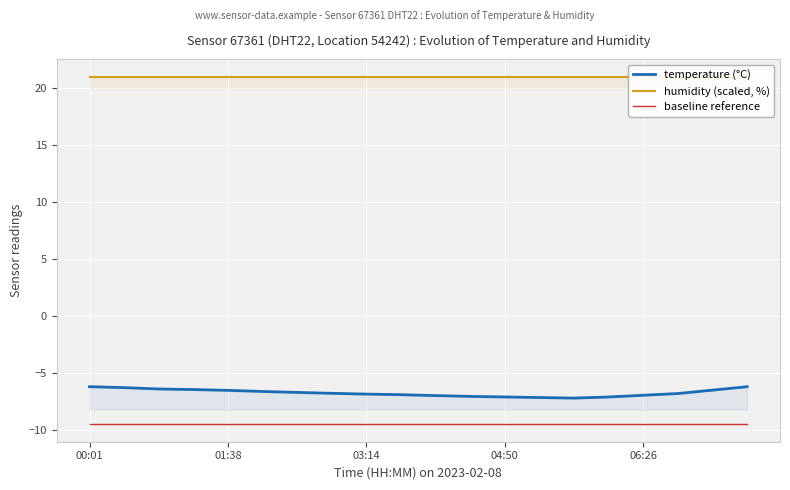

How many categories are shown in the chart?

20